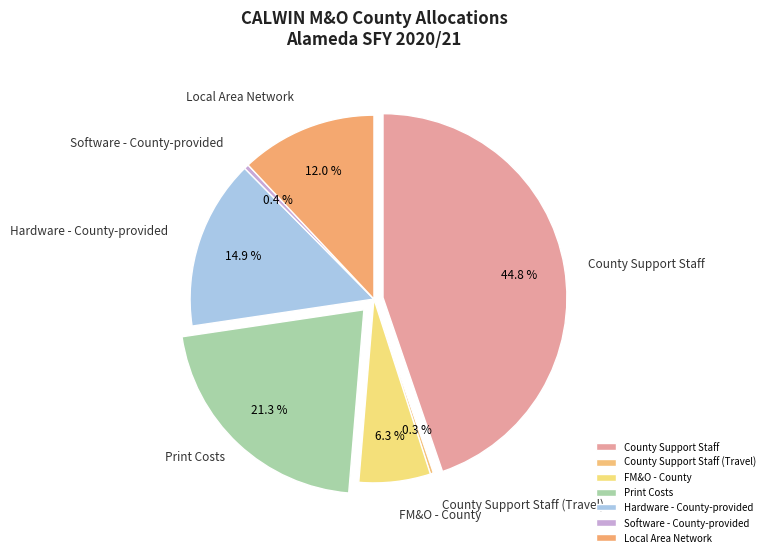

What is the change in value from County Support Staff (Travel) to Software - County-provided?

+4347